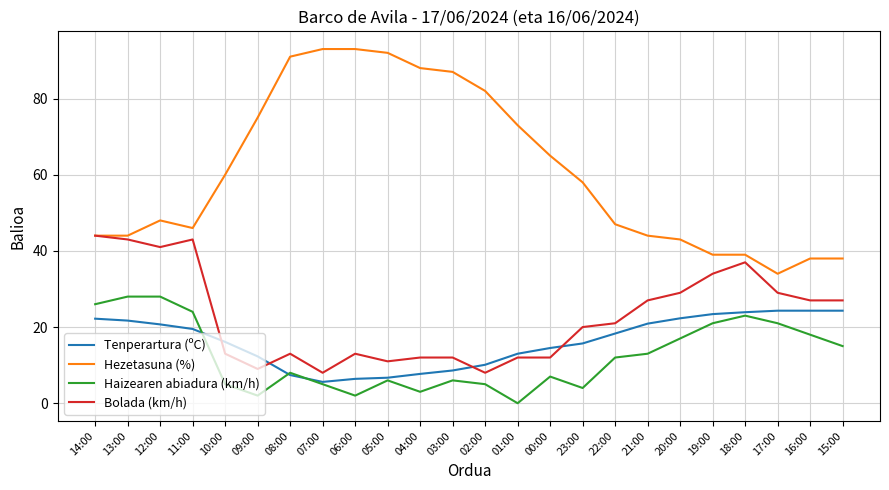

Count the number of data series in this chart.

4